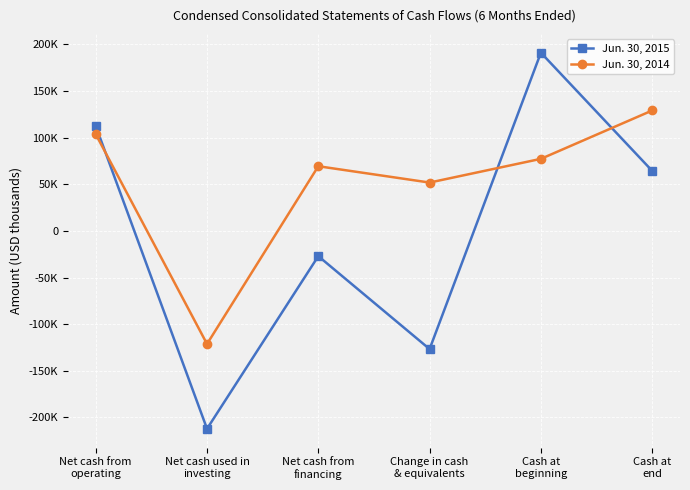

What are all the series names shown in the legend?

Jun. 30, 2015, Jun. 30, 2014